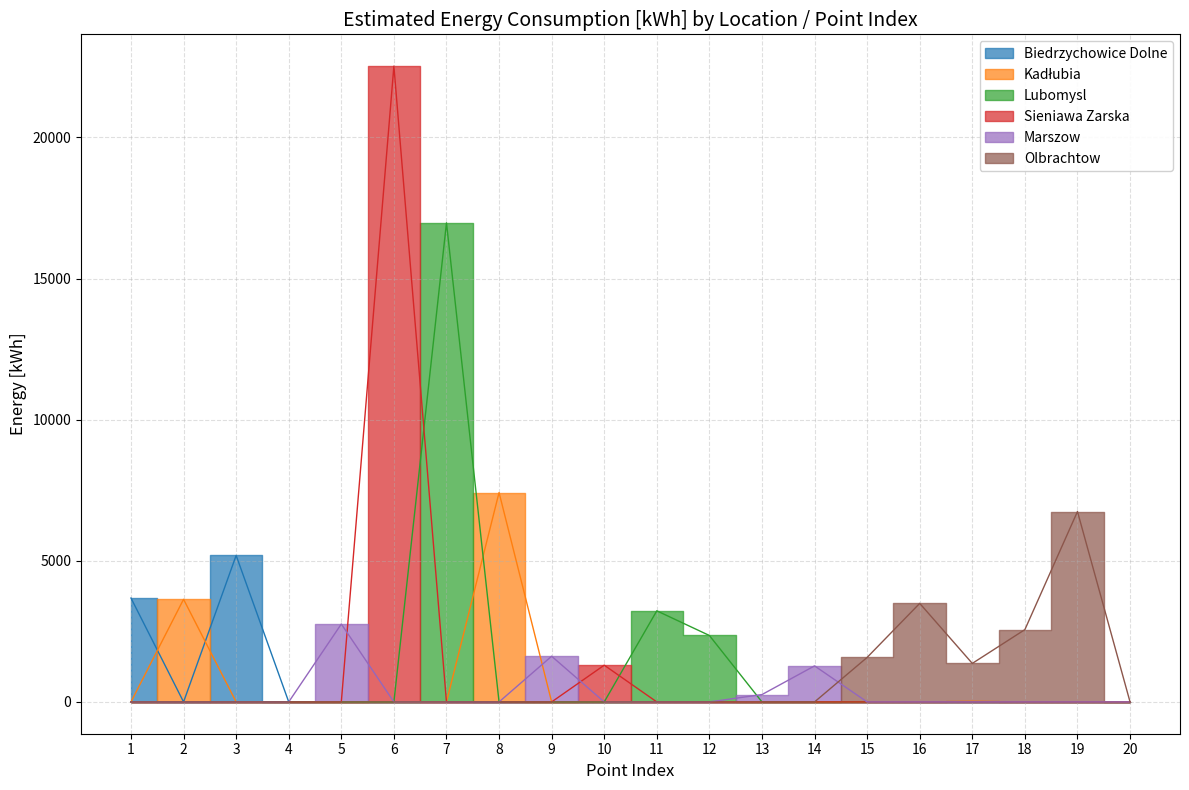

Where is Sieniawa Zarska nearest to the value 11263?

10